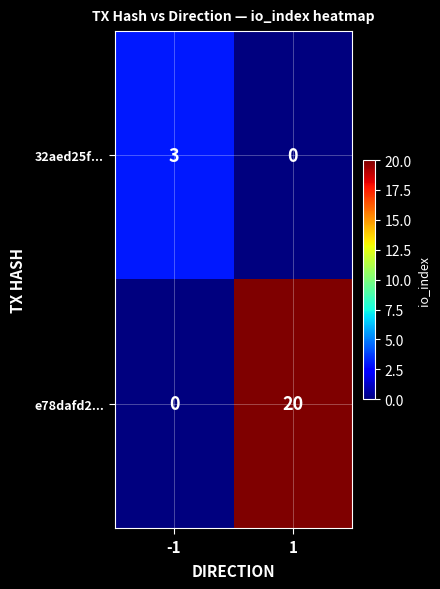

Count the number of categories in the chart.

2